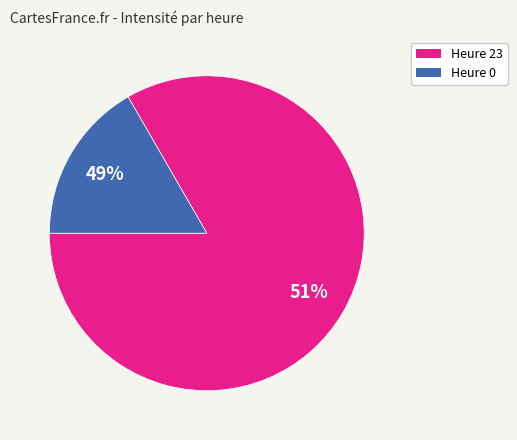

True or false: 23 accounts for 93% of the total.

False